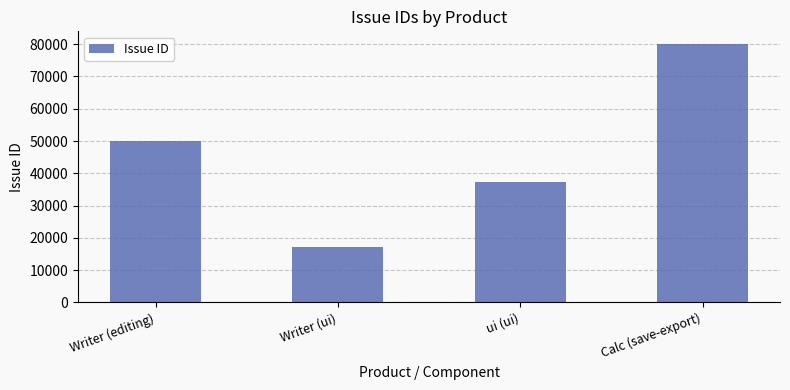

How many distinct data groups are displayed?

1